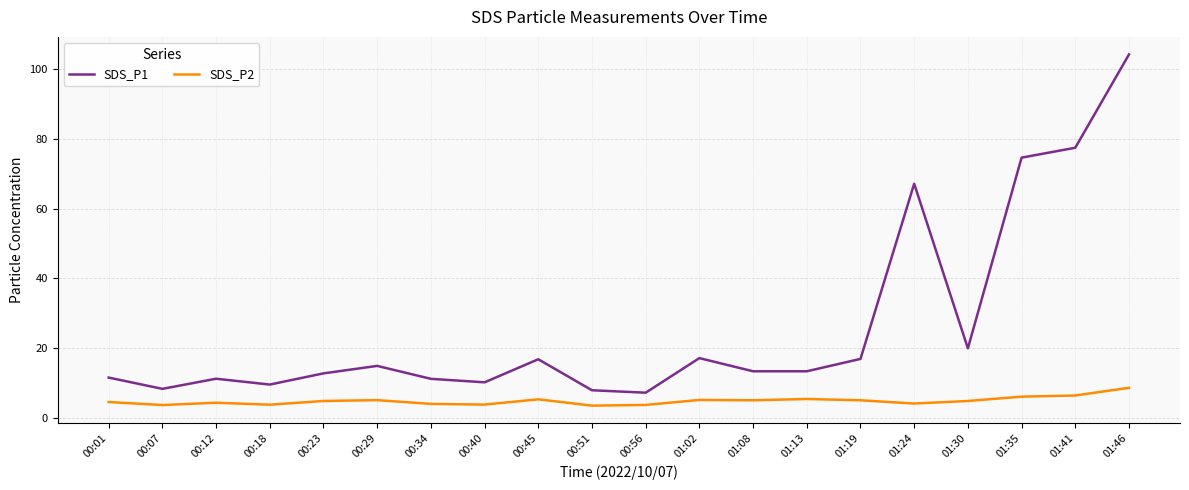

At 00:51, list the series in order from largest to smallest.

SDS_P1, SDS_P2